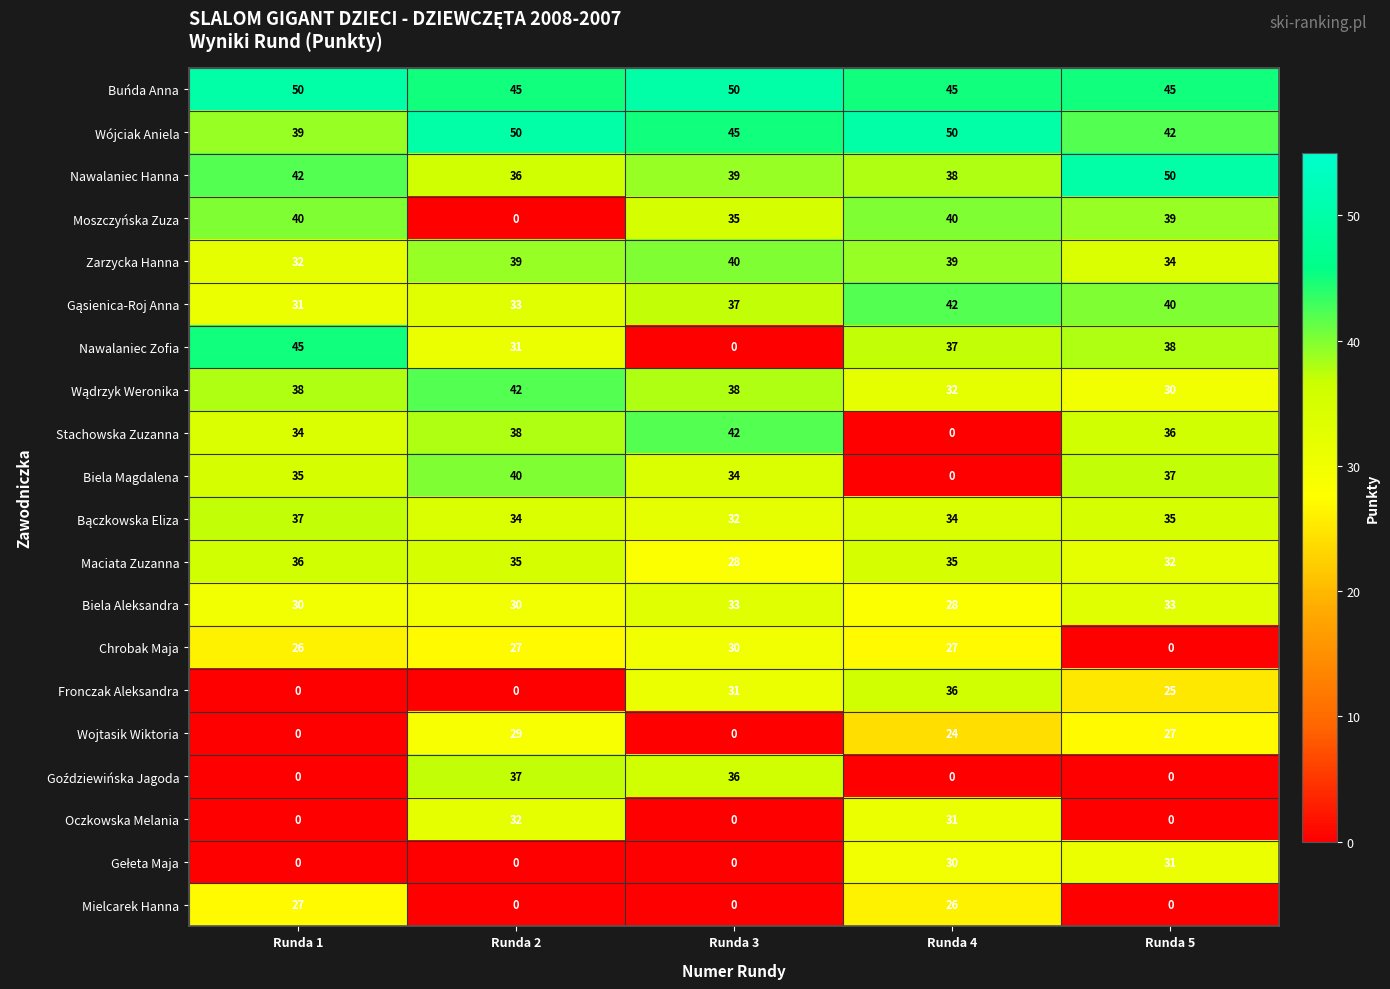

What is the approximate value of Chrobak Maja at Runda 4, to the nearest 5?

25